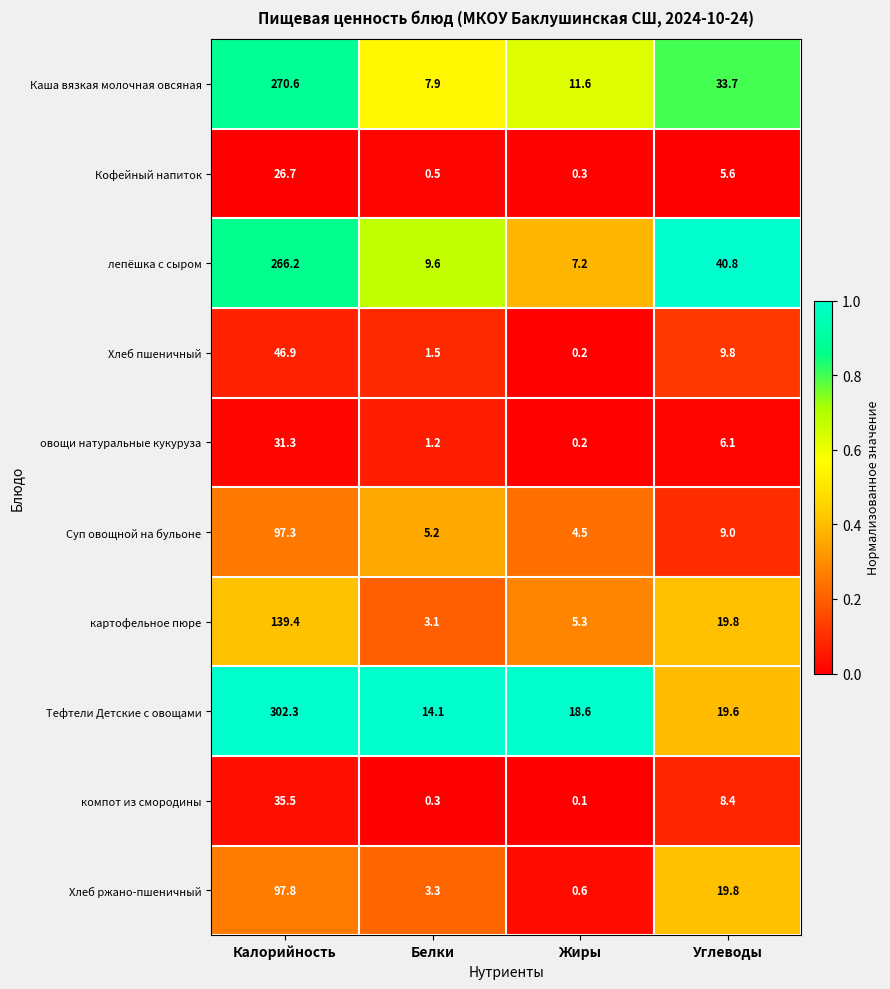

At which category does the chart reach its peak across all series?

Калорийность